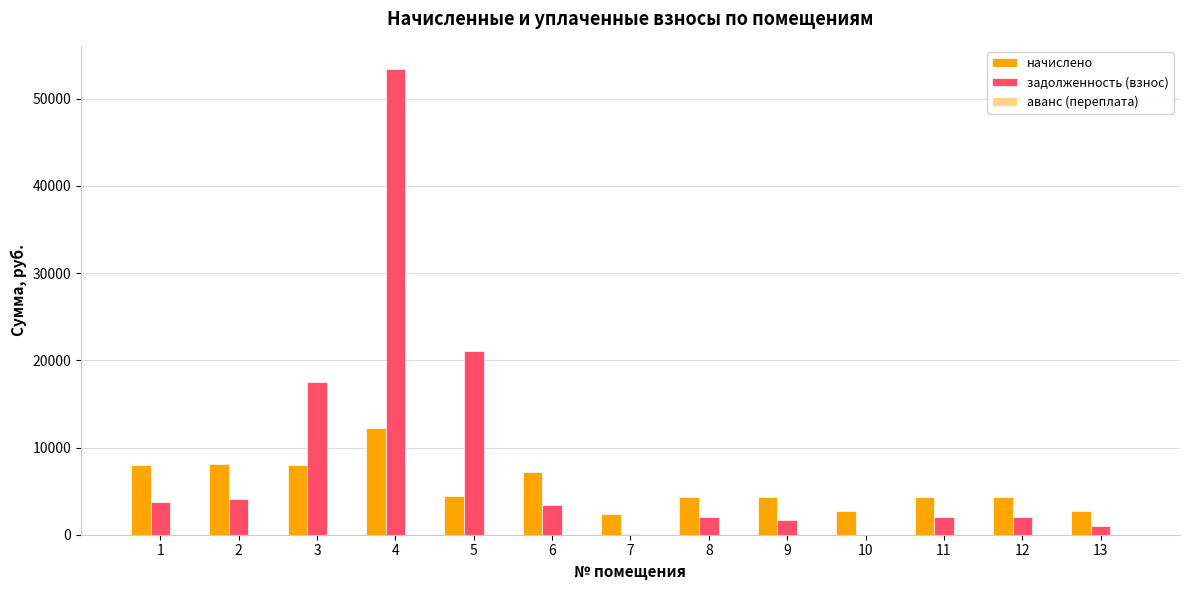

At which category is the sum across all series the highest?

4